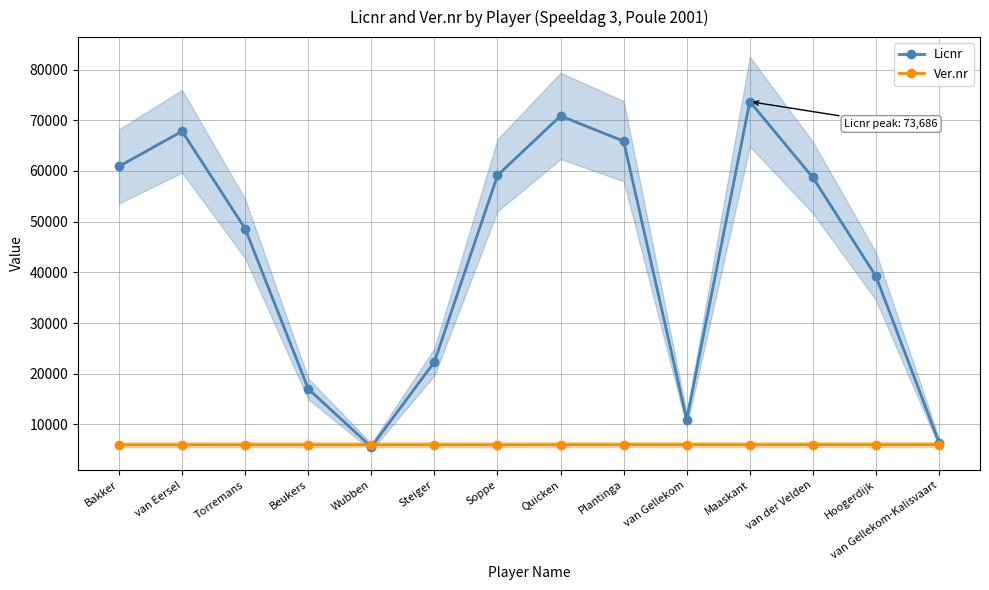

Which series has the widest spread of values?

Licnr